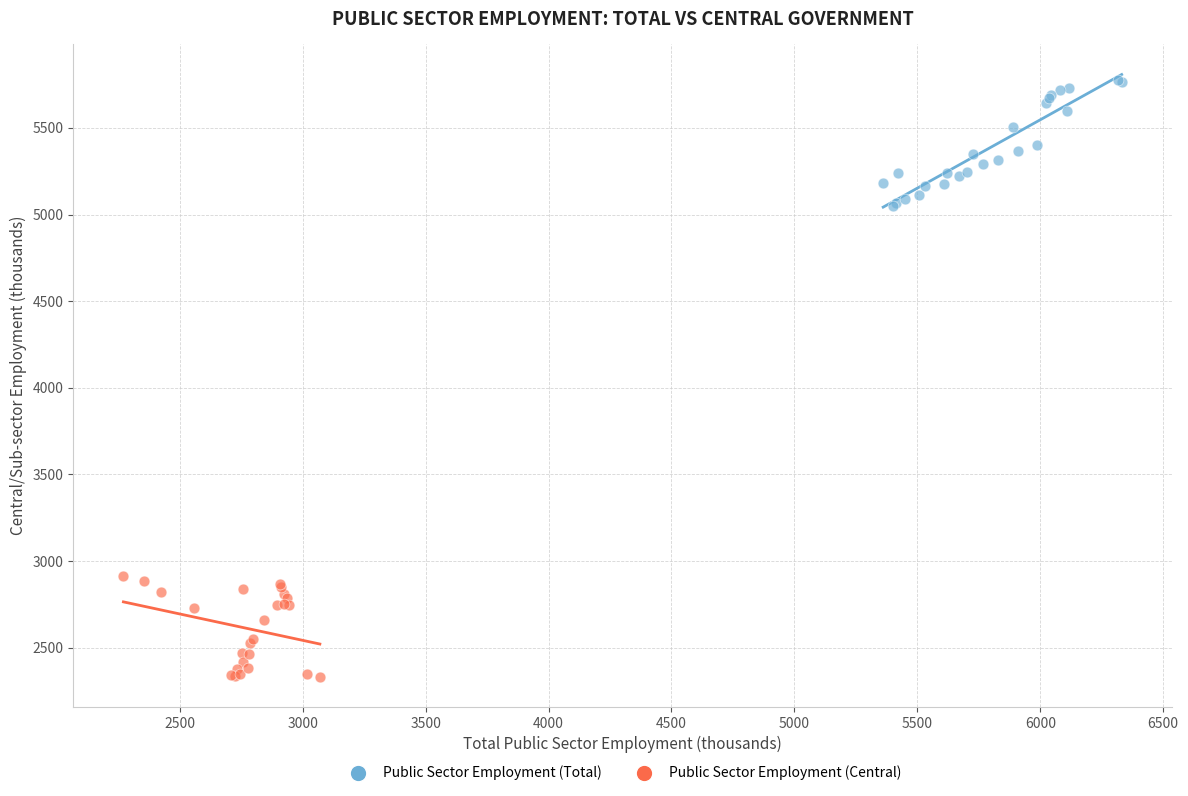

Which series reaches the minimum Y coordinate?

Public Sector Employment (Central)